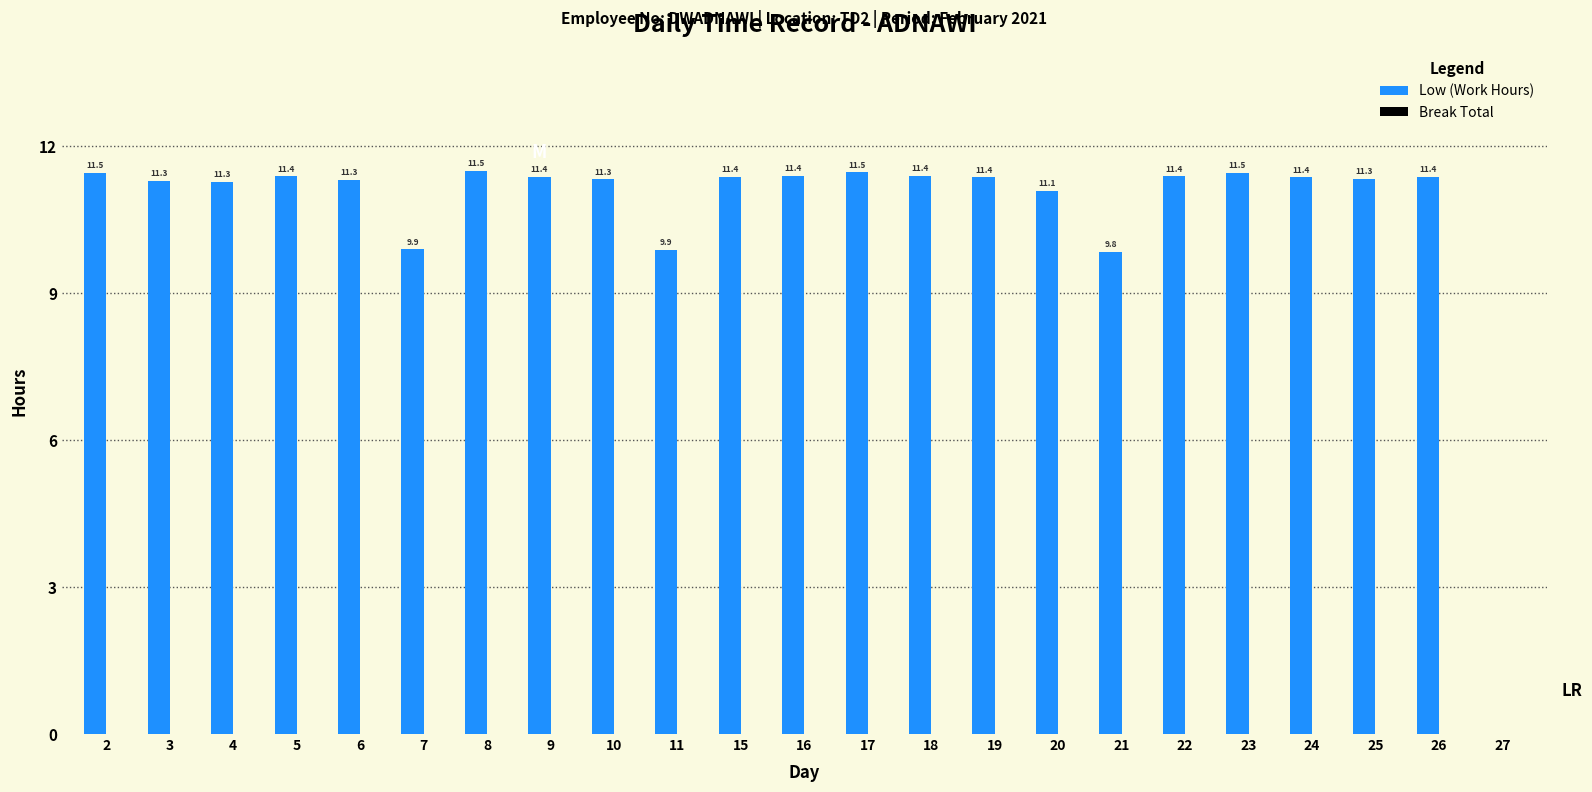

The chart shows a value of 11.4 at 19. True or false?

True